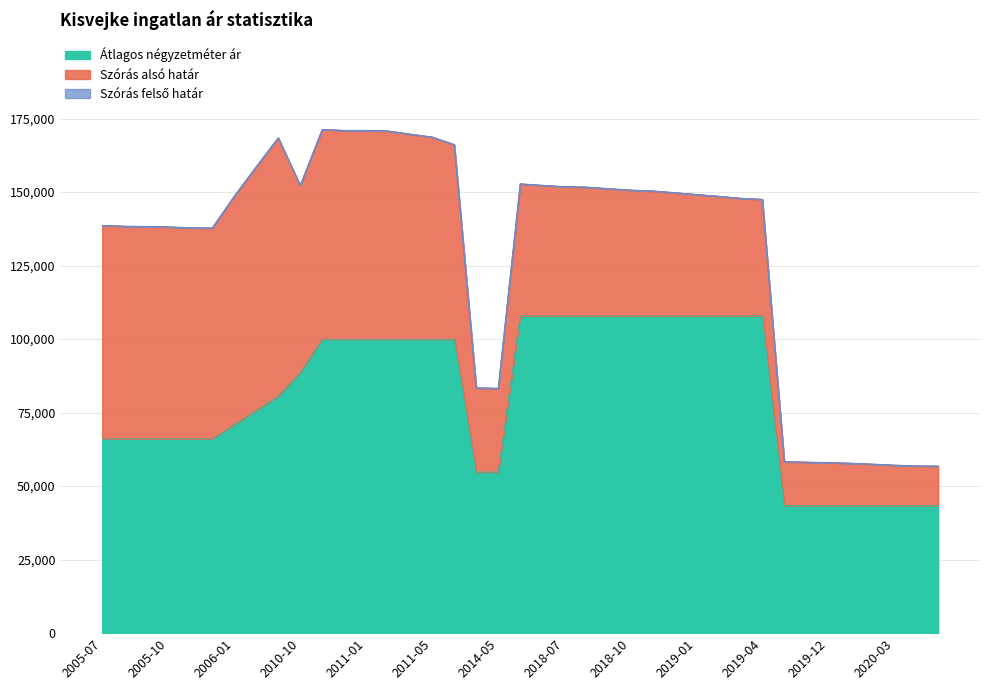

Which series has the largest total across all categories?

Szoras also hatar